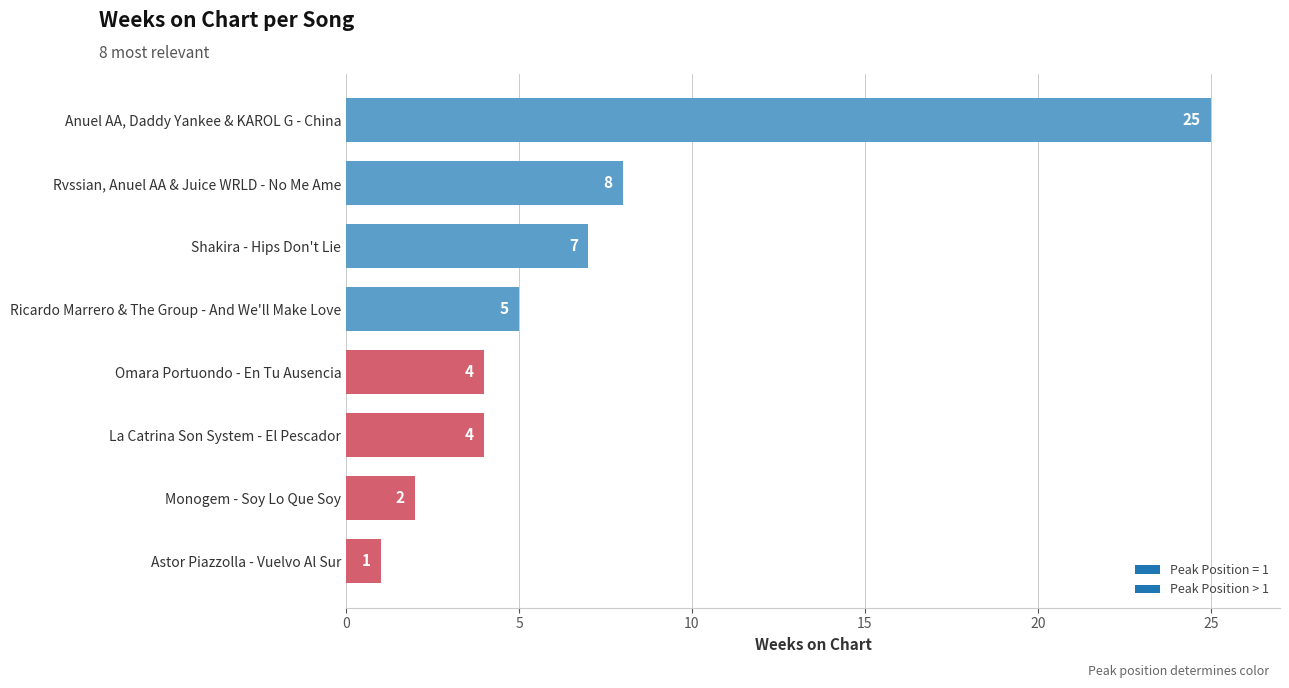

The chart shows a value of 12 at Rvssian, Anuel AA & Juice WRLD - No Me Ame. True or false?

False